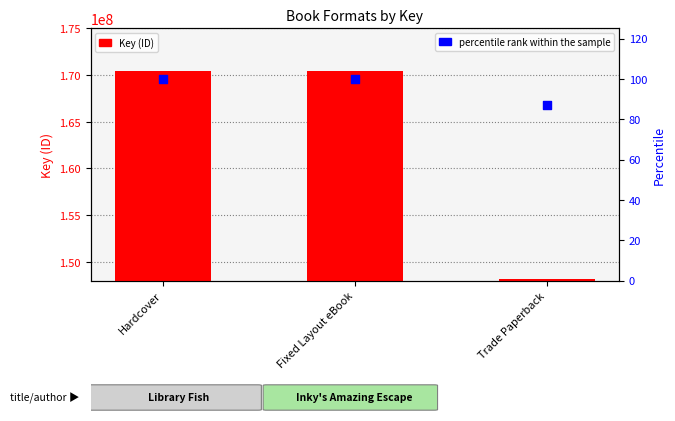

Which series contains the highest Y value?

Key (ID)